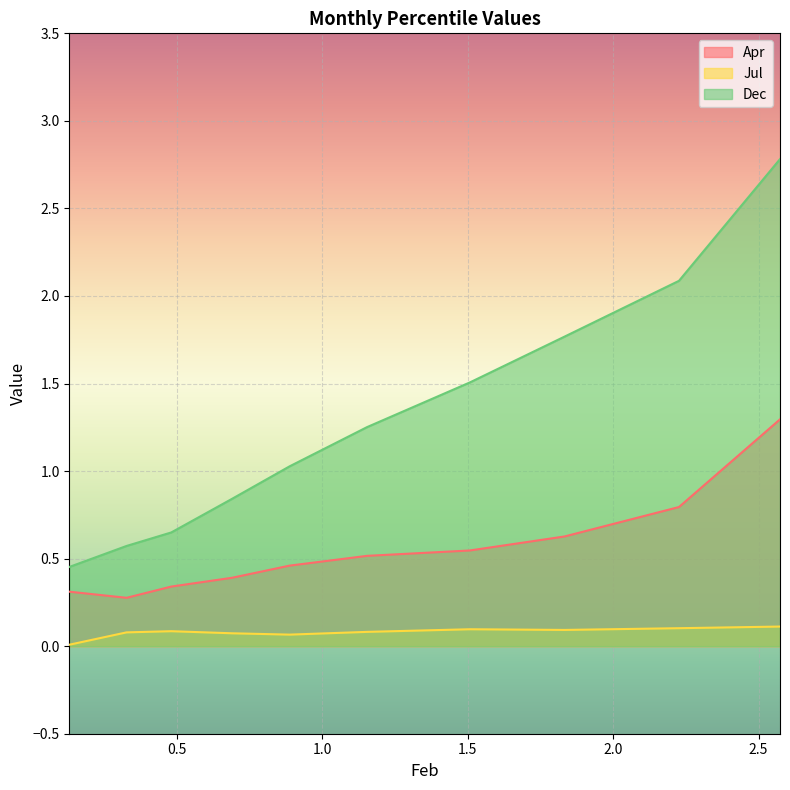

What is the sum of all Apr values?

5.6